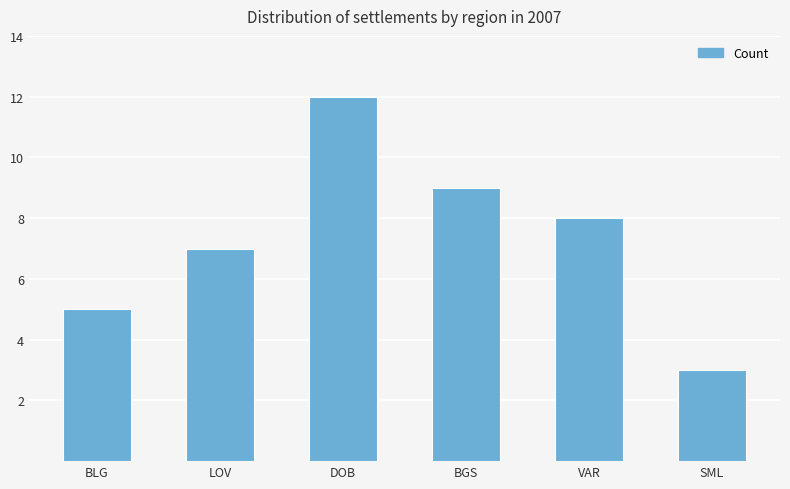

At which label is the value closest to 7?

LOV